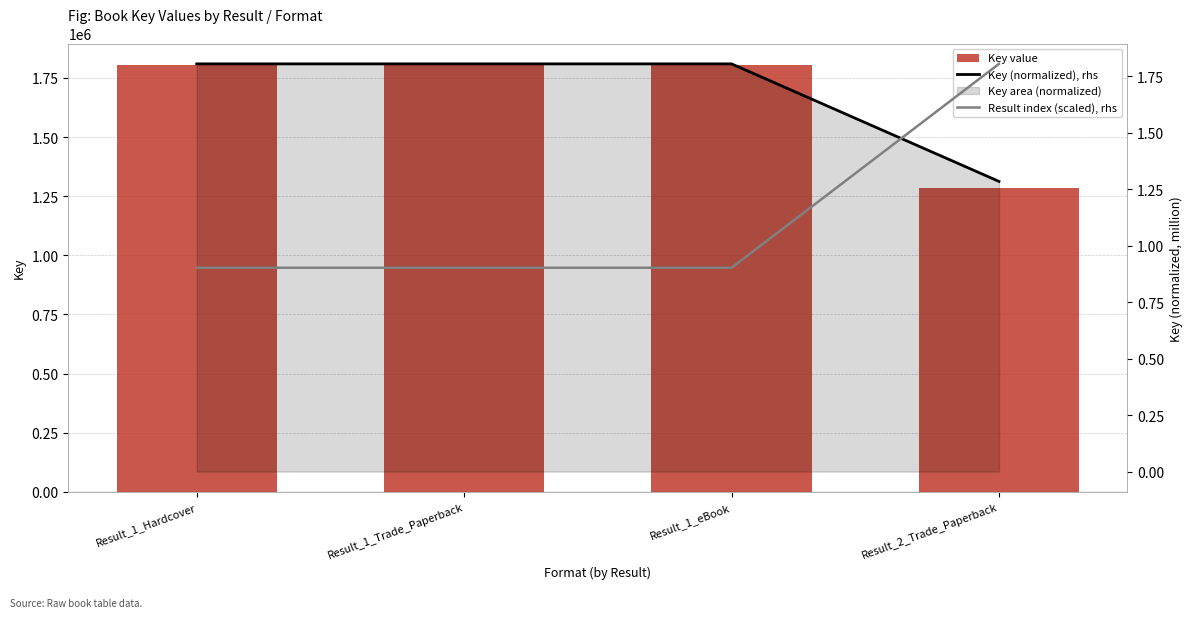

What is the approximate value of Result index (scaled), rhs at Result_1_eBook?

0.9